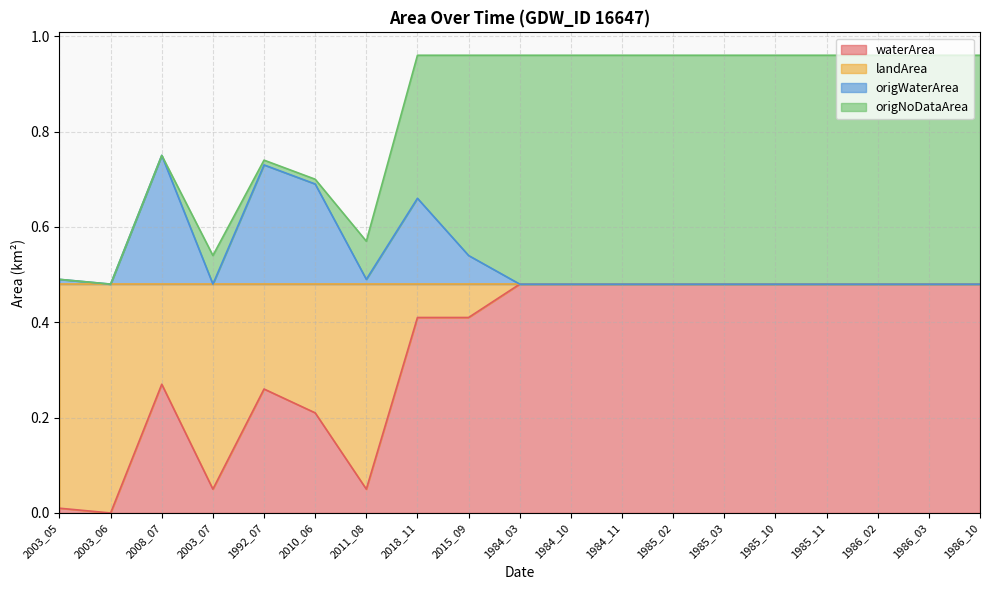

List the labels in order of waterArea value, smallest first.

2003_06, 2003_05, 2003_07, 2011_08, 2010_06, 1992_07, 2008_07, 2018_11, 2015_09, 1984_03, 1984_10, 1984_11, 1985_02, 1985_03, 1985_10, 1985_11, 1986_02, 1986_03, 1986_10